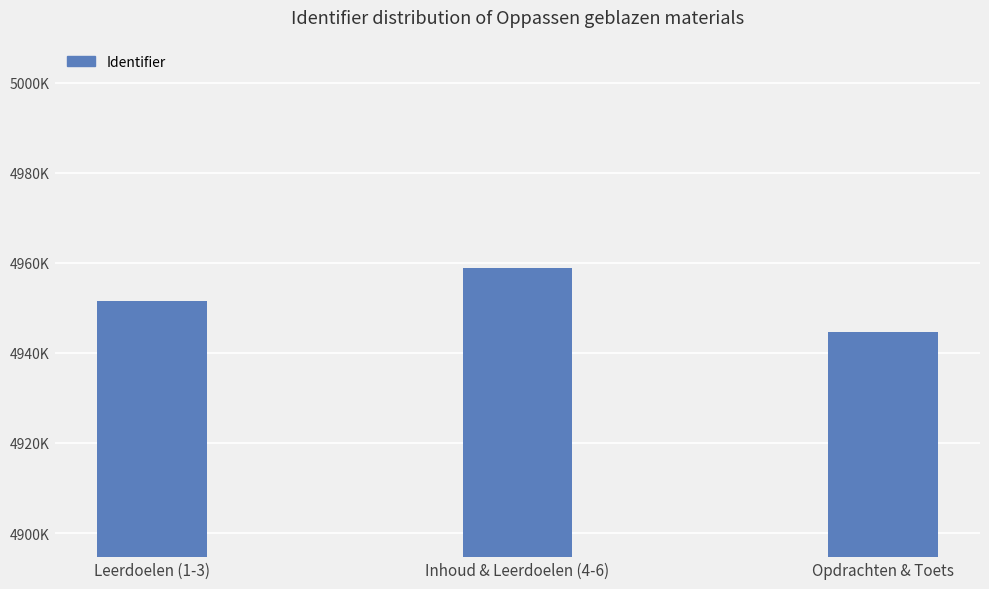

What position from the right is Leerdoelen (1-3)?

3